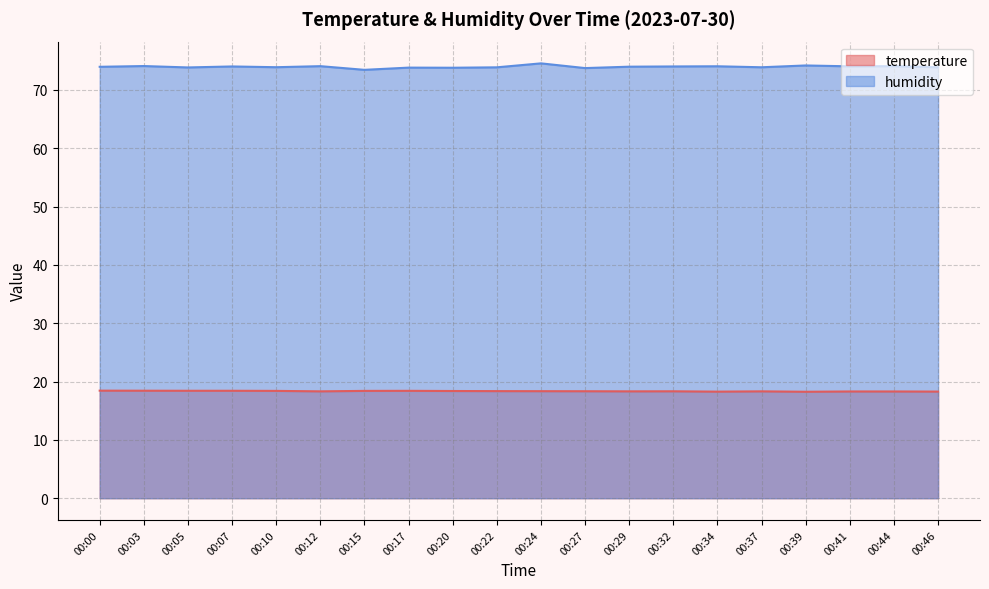

Reading left to right, extract all data points from this chart.

temperature: 00:00=18.4	00:03=18.4	00:05=18.4	00:07=18.4	00:10=18.4	00:12=18.3	00:15=18.4	00:17=18.4	00:20=18.4	00:22=18.4	00:24=18.4	00:27=18.3	00:29=18.3	00:32=18.3	00:34=18.3	00:37=18.3	00:39=18.2	00:41=18.3	00:44=18.3	00:46=18.3
humidity: 00:00=74.0	00:03=74.1	00:05=73.9	00:07=74.0	00:10=73.9	00:12=74.1	00:15=73.5	00:17=73.8	00:20=73.8	00:22=73.9	00:24=74.6	00:27=73.8	00:29=74.0	00:32=74.0	00:34=74.1	00:37=73.9	00:39=74.2	00:41=74.0	00:44=74.1	00:46=73.9